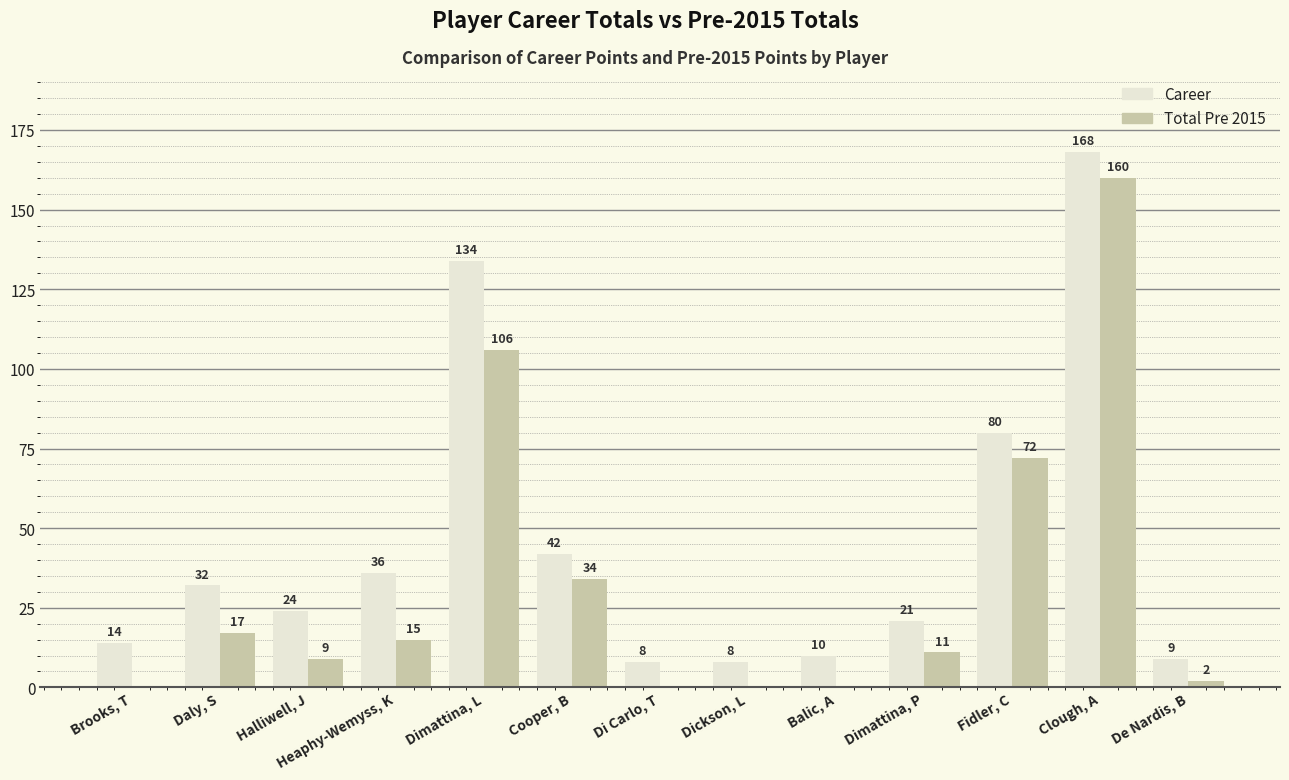

Where does the Total Pre 2015 series first go above 11?

Daly, S